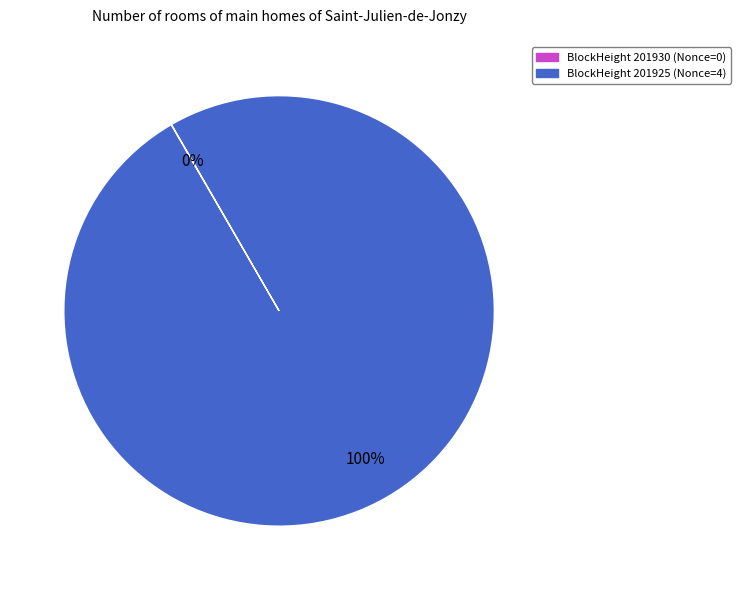

Is it true that BlockHeight 201925 (Nonce=4) is 100% of the pie?

True